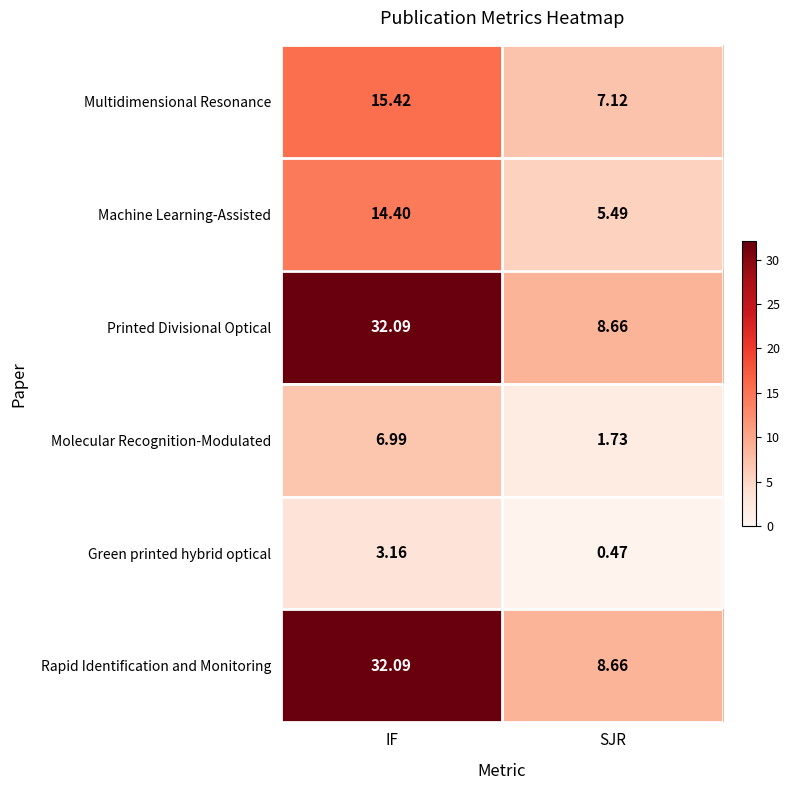

At which label is Multidimensional Resonance closest to 11?

SJR